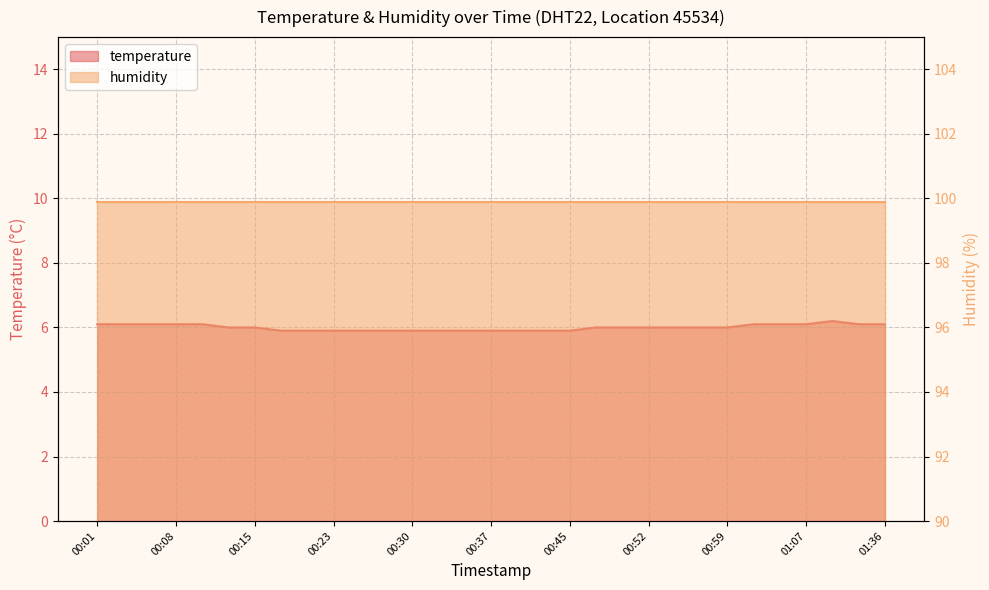

Which category has the lowest value across all series?

00:18